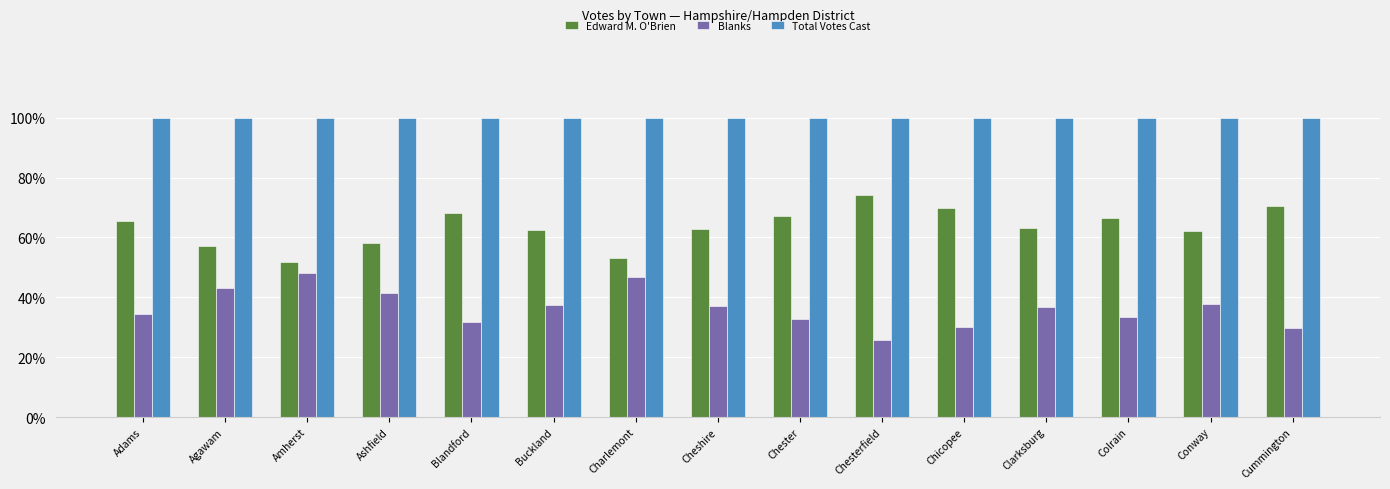

Is it true that Edward M. O'Brien equals 86.2 at Cheshire?

False